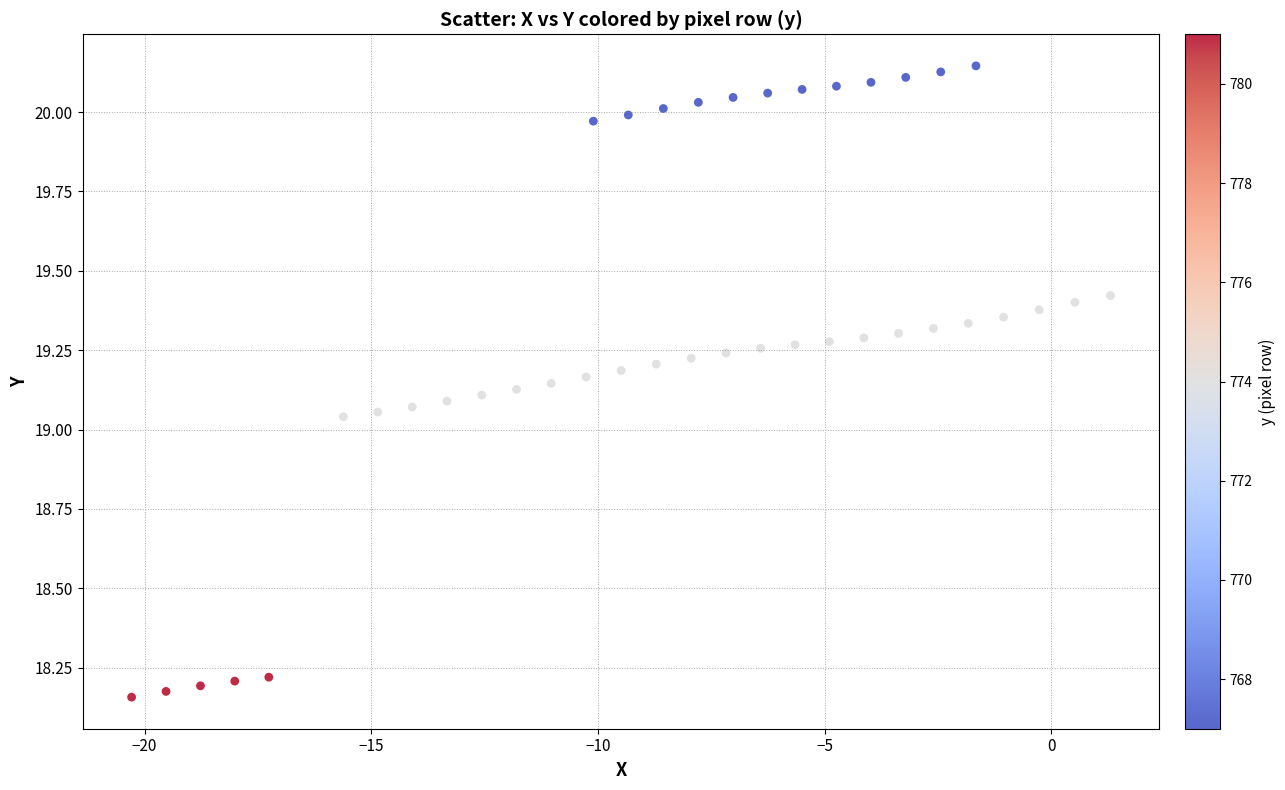

What is the range of X values (max minus min)?

21.6